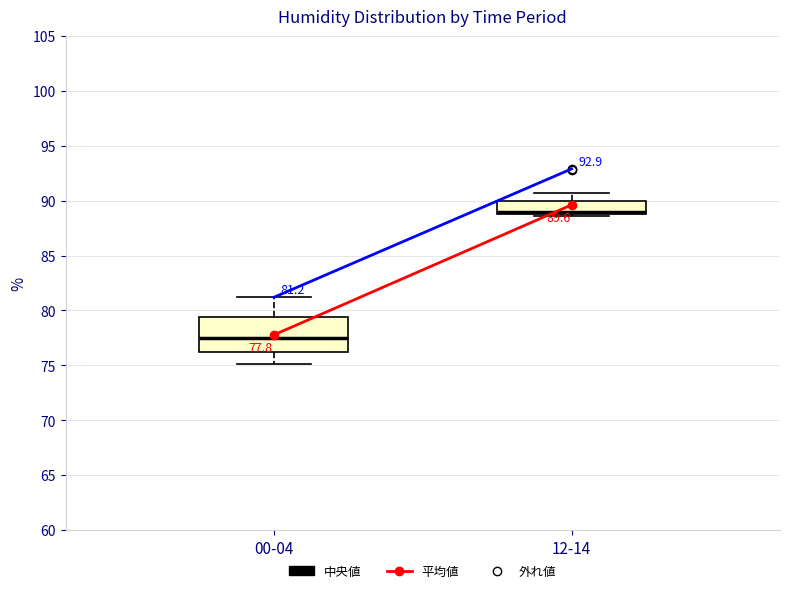

Which box's median line is the lowest?

00-04